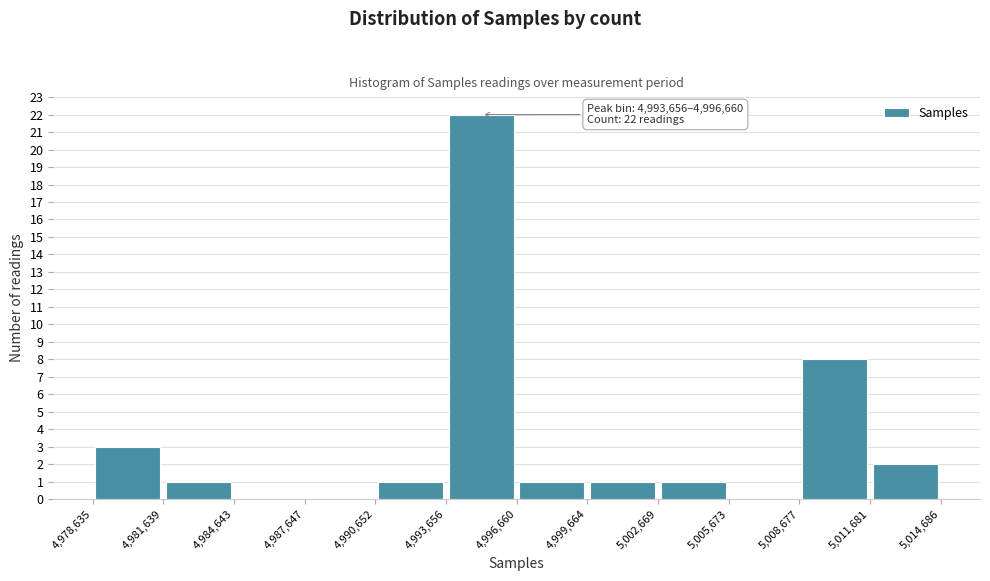

Over which range of the x-axis is the bar tallest?

4,993,656 to 4,996,660